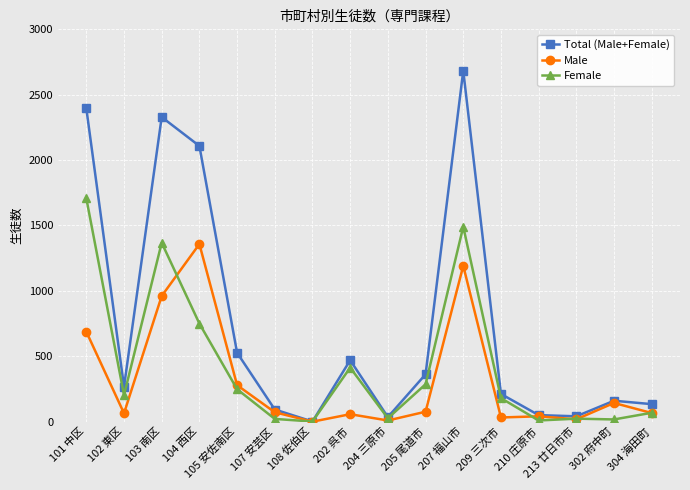

How many series are shown in this chart?

3